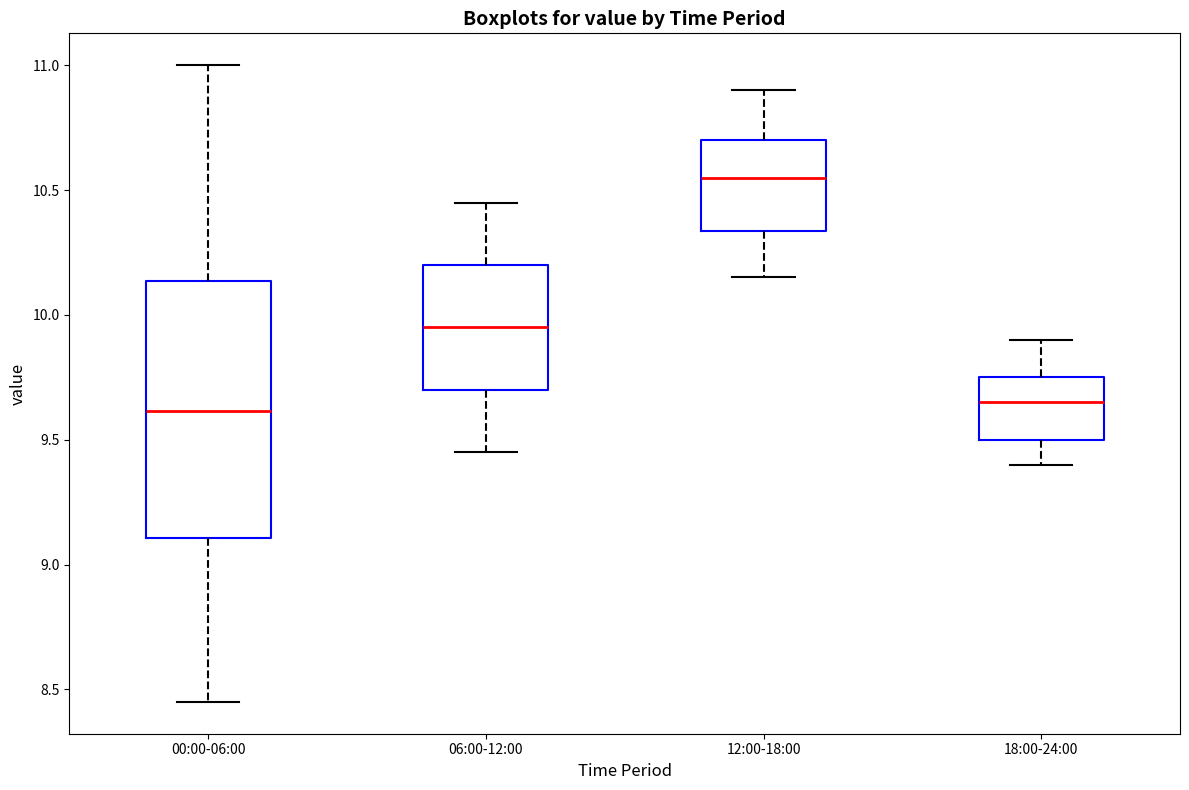

Where does the lower whisker of the box for 00:00-06:00 end on the y-axis? The values are not printed on the chart, so give them approximately, as read against the axis.

8.45